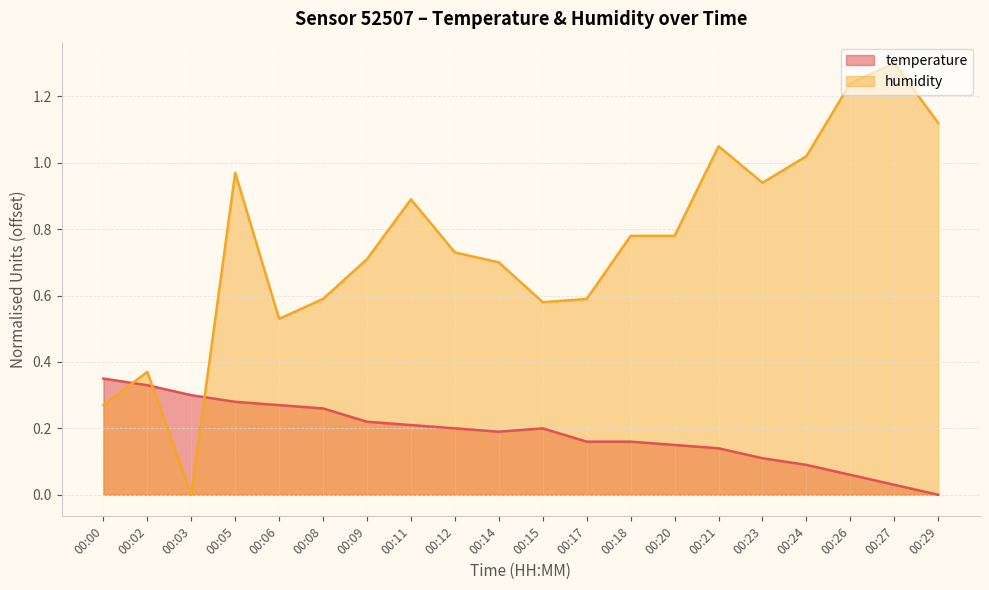

Reading left to right, what are all the values shown in this chart?

temperature: 00:00=0.3	00:02=0.3	00:03=0.3	00:05=0.3	00:06=0.3	00:08=0.3	00:09=0.2	00:11=0.2	00:12=0.2	00:14=0.2	00:15=0.2	00:17=0.2	00:18=0.2	00:20=0.1	00:21=0.1	00:23=0.1	00:24=0.1	00:26=0.1	00:27=0.0	00:29=0.0
humidity: 00:00=0.3	00:02=0.4	00:03=0.0	00:05=1.0	00:06=0.5	00:08=0.6	00:09=0.7	00:11=0.9	00:12=0.7	00:14=0.7	00:15=0.6	00:17=0.6	00:18=0.8	00:20=0.8	00:21=1.0	00:23=0.9	00:24=1.0	00:26=1.2	00:27=1.3	00:29=1.1